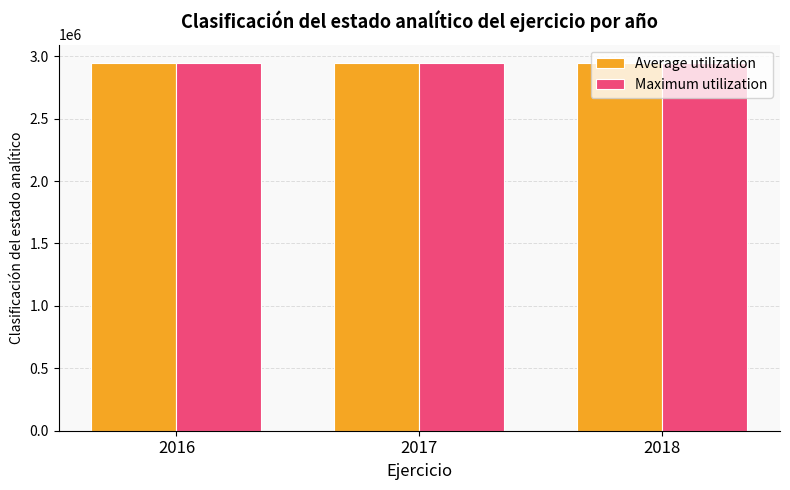

What is the spread (max minus min) of values at 2016?

4